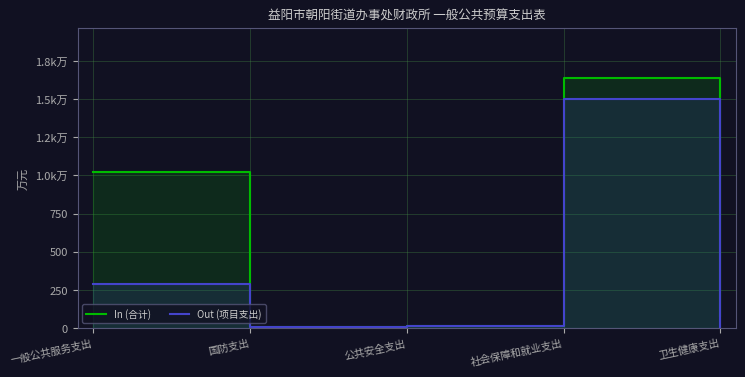

The value of In (合计) at 社会保障和就业支出 is 623.0. True or false?

False